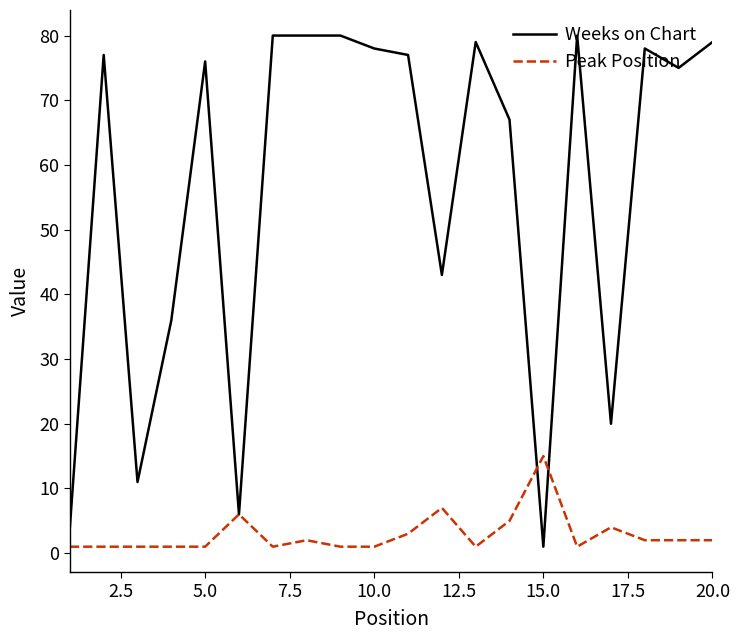

List the series in order of their peak value, lowest first.

Peak Position, Weeks on Chart